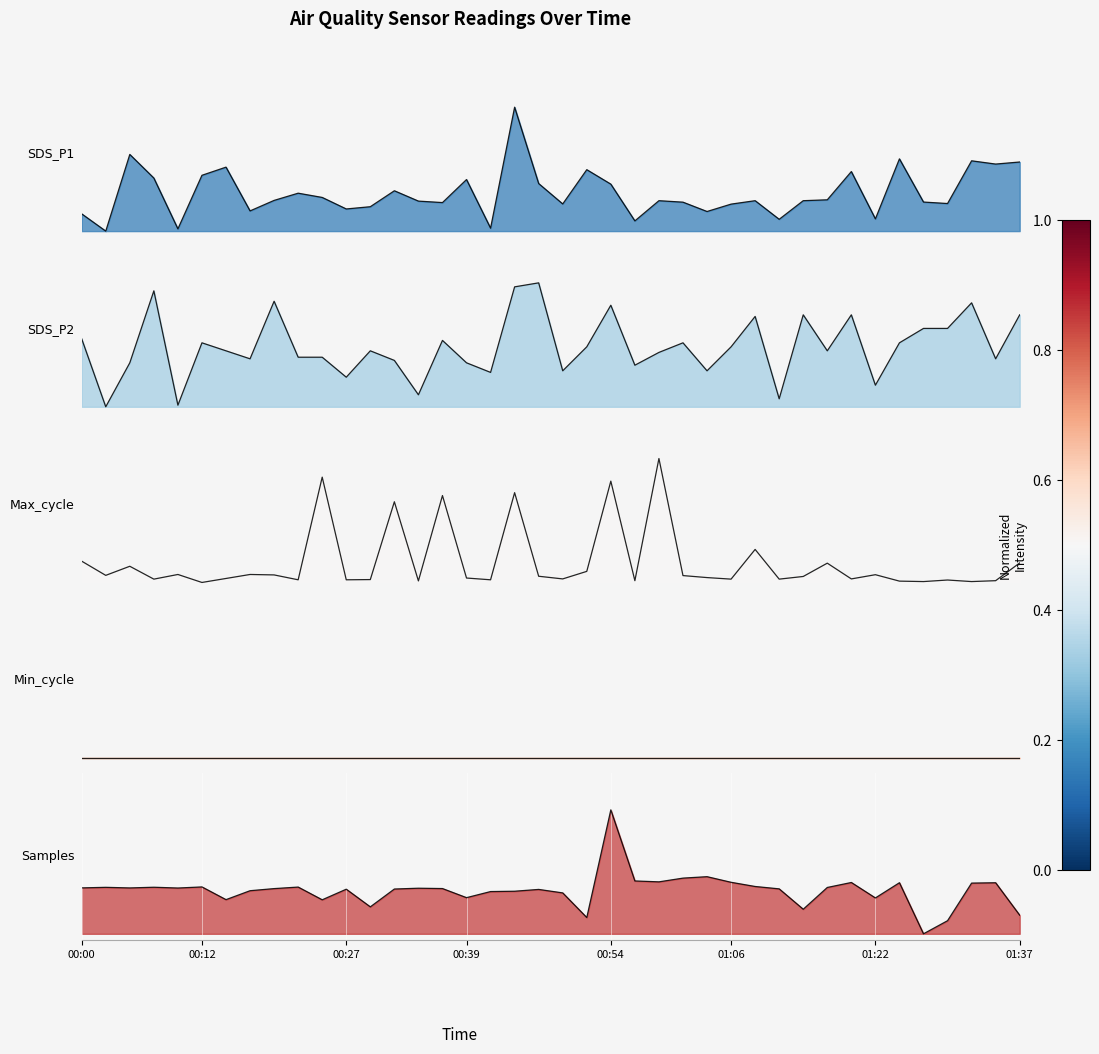

How many interior local peaks does the Max_cycle series have?

13